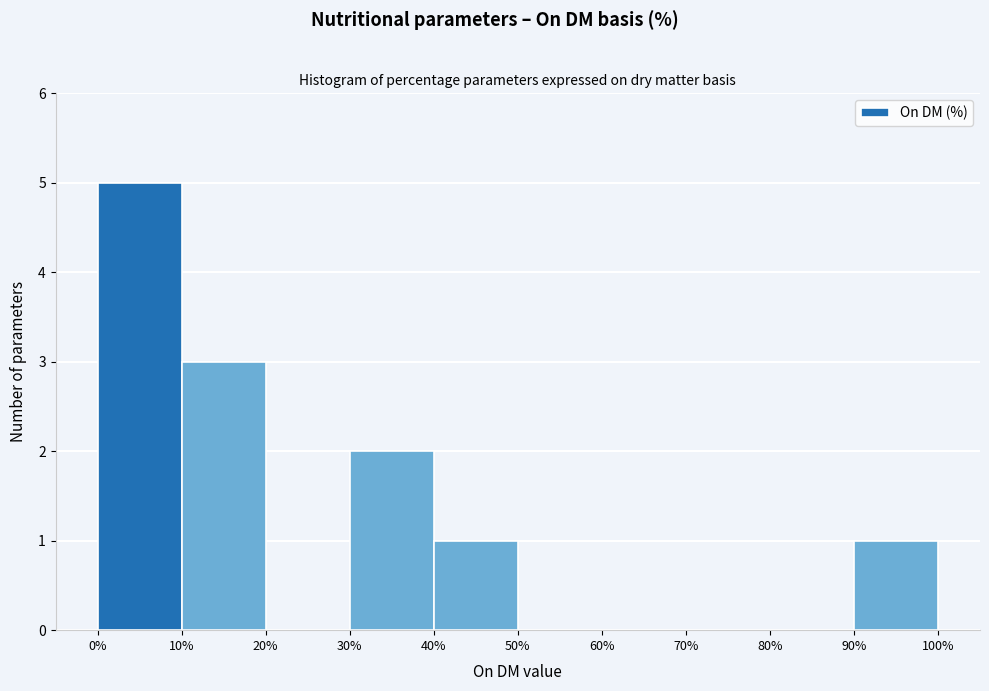

How tall is the bar that spans 0% to 10% on the x-axis? The values are not printed on the chart, so give them approximately, as read against the axis.

5